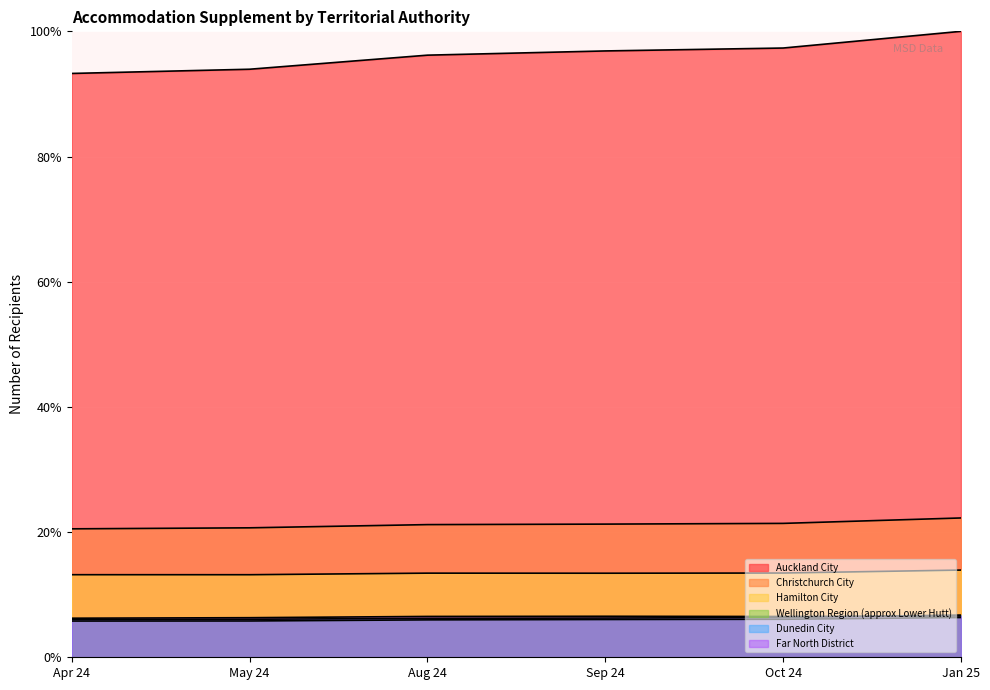

Is it true that Dunedin City equals 6.0 at Apr 24?

True